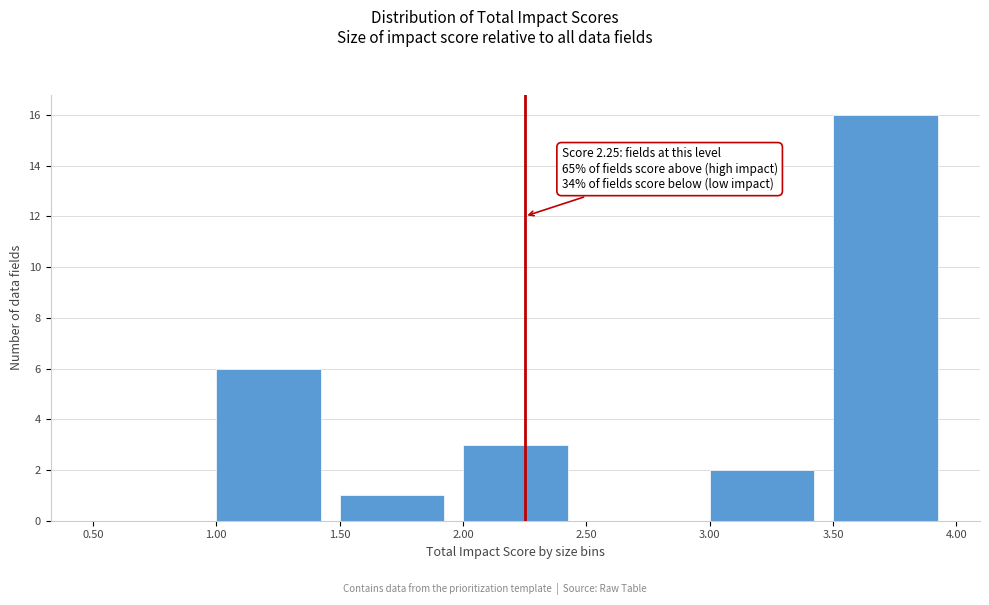

Which range on the x-axis has the tallest bar?

3.50 to 4.00